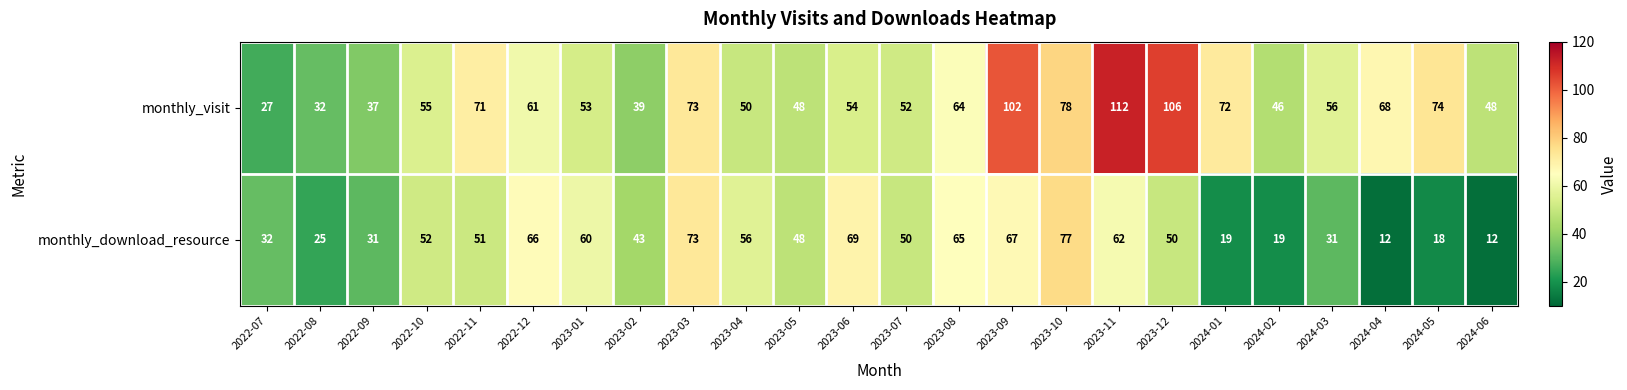

Which series has the largest range (max minus min)?

monthly_visit